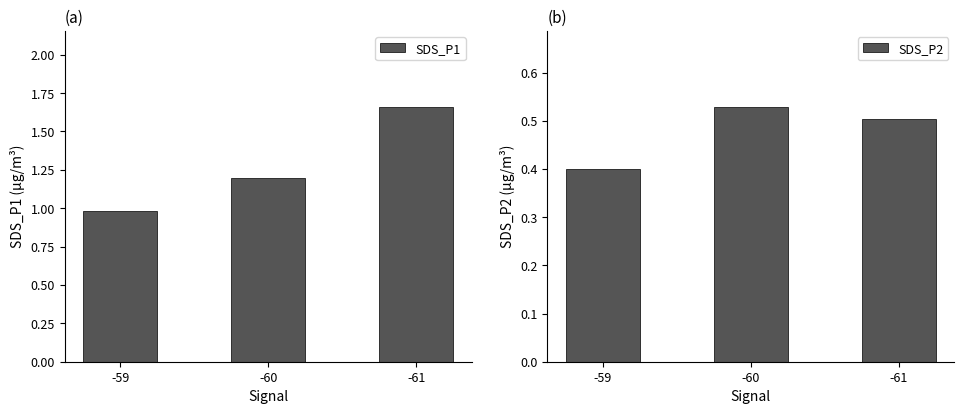

At how many categories does at least one series exceed 0?

3